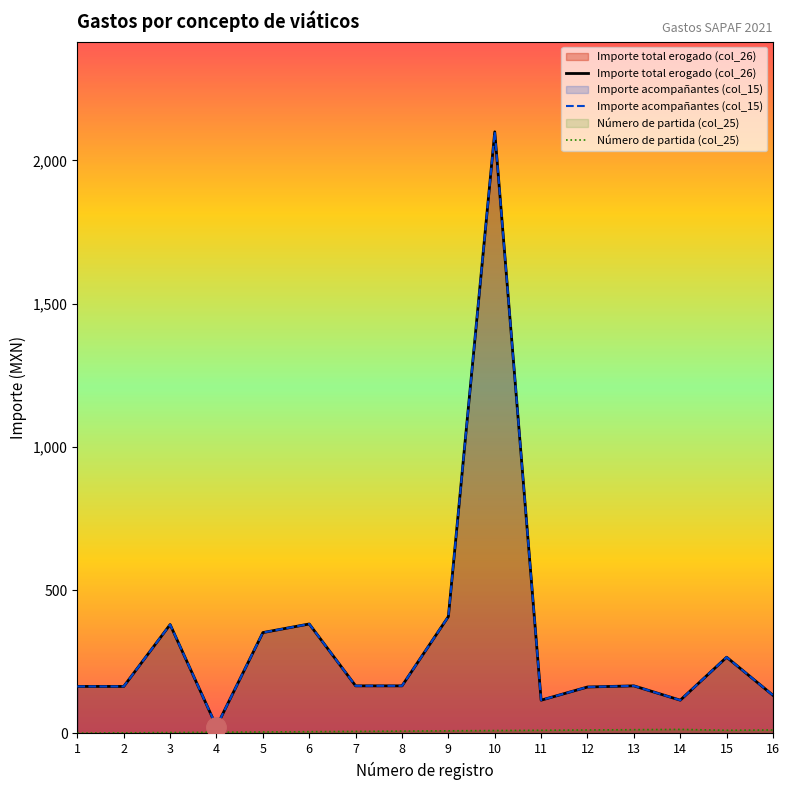

What is the average value of the Importe total erogado (col_26) series?

329